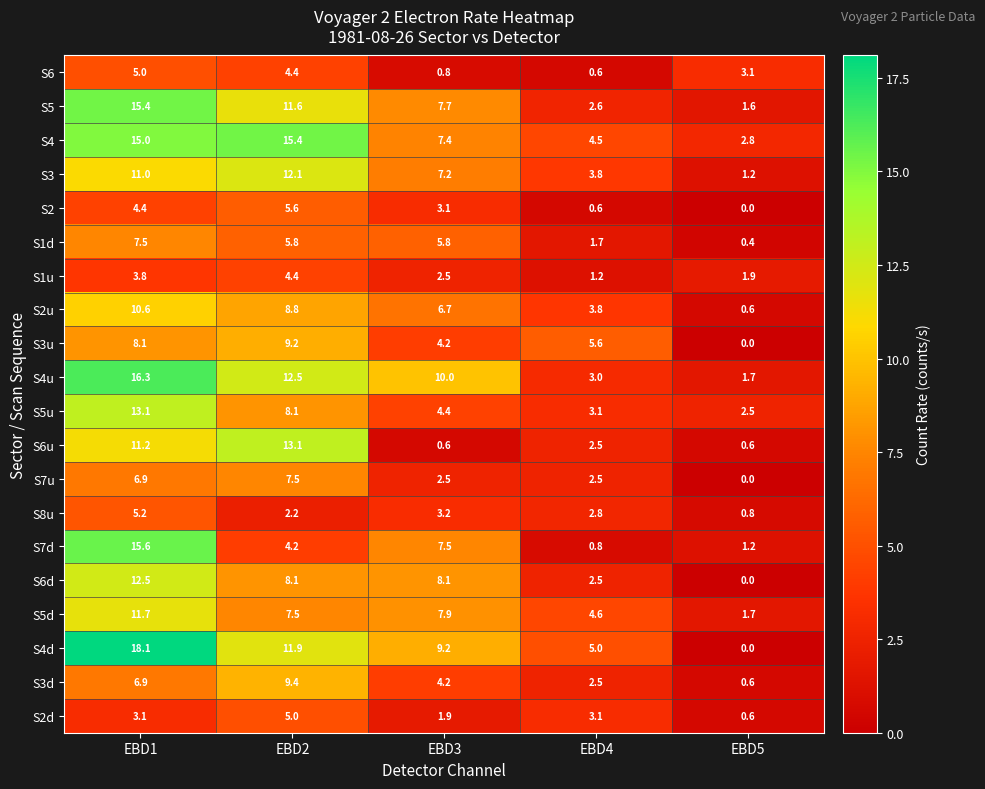

What is the greatest value displayed?

18.1